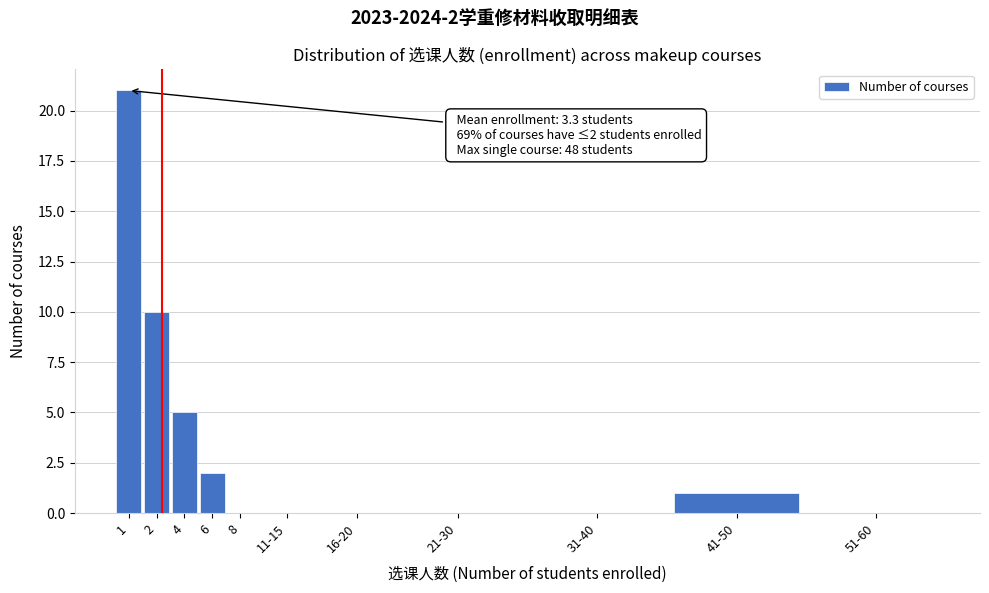

Reading left to right, extract all data points from this chart.

1=21	2=10	4=5	6=2	8=0	11-15=0	16-20=0	21-30=0	31-40=0	41-50=1	51-60=0